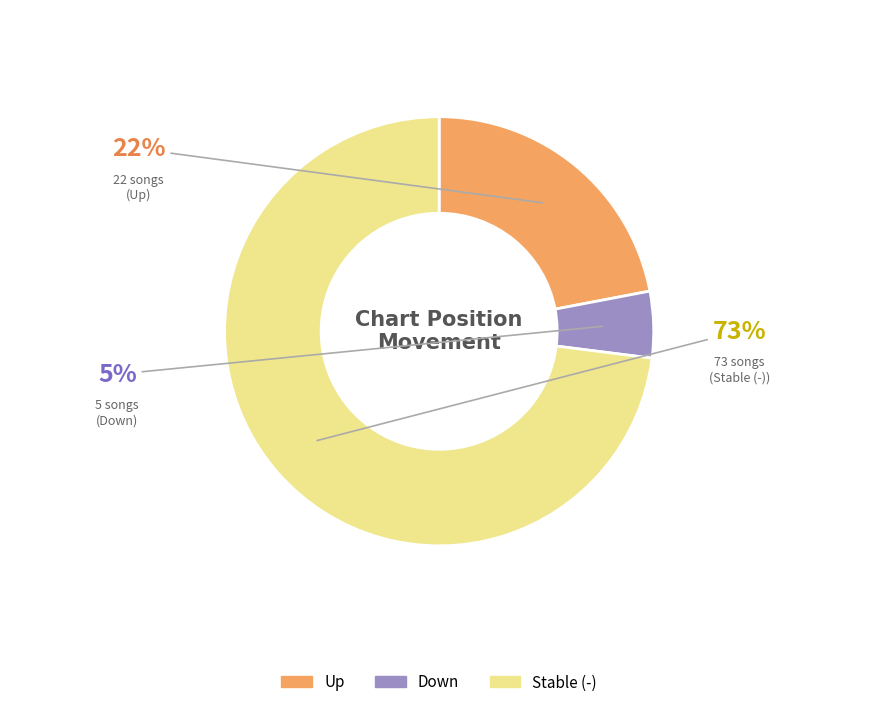

To the nearest percent, what is the difference between the largest and smallest slice percentages?

68%